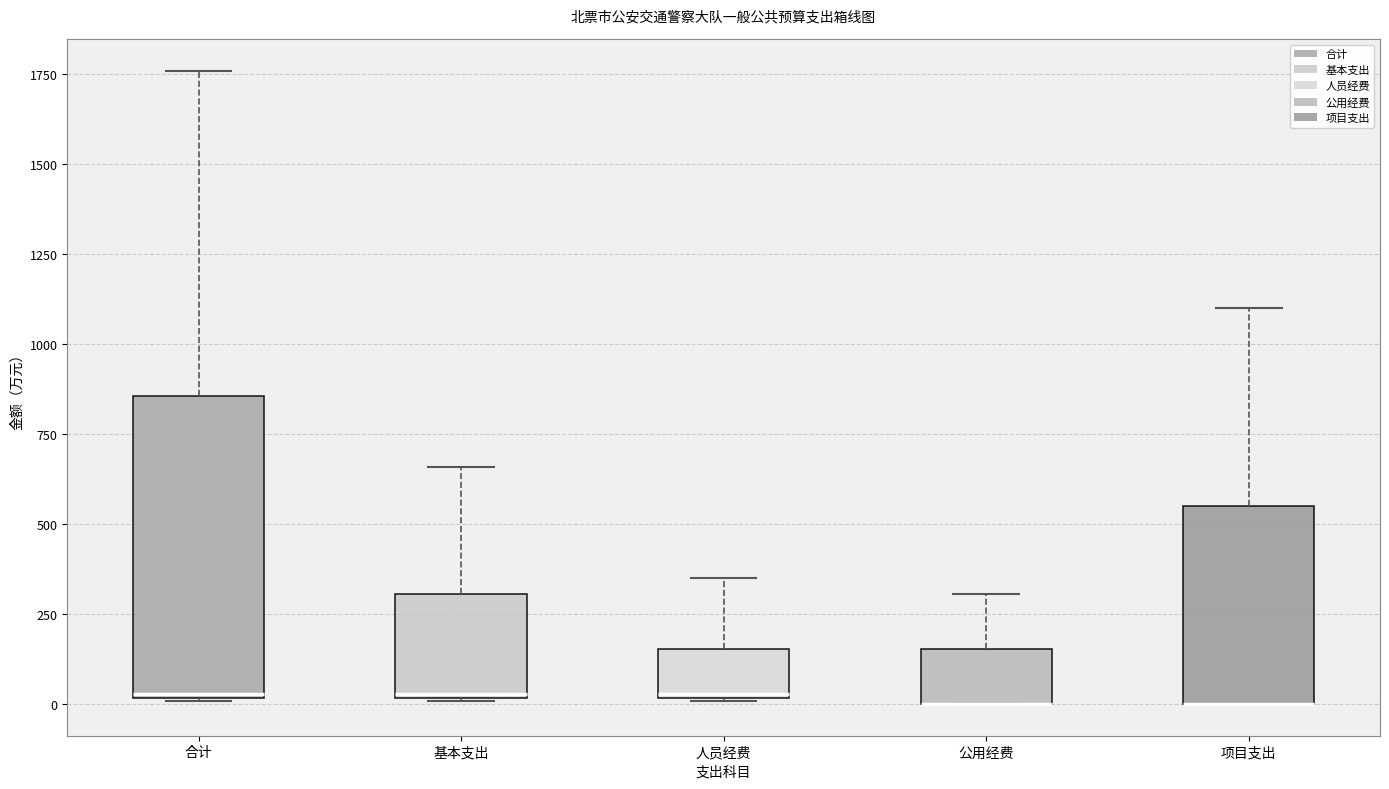

Reading left to right, read every box against the y-axis: the position of its median line, the range the box covers, and the ends of its whiskers. The values are not printed on the chart, so give them approximately, as read against the axis.

合计: median 50, box 0 to 850, whiskers 0 to 1750
基本支出: median 50, box 0 to 300, whiskers 0 to 650
人员经费: median 50, box 0 to 150, whiskers 0 to 350
公用经费: median 0 (drawn on the box's lower edge), box 0 to 150, whiskers 0 to 300
项目支出: median 0 (drawn on the box's lower edge), box 0 to 550, whiskers 0 to 1100